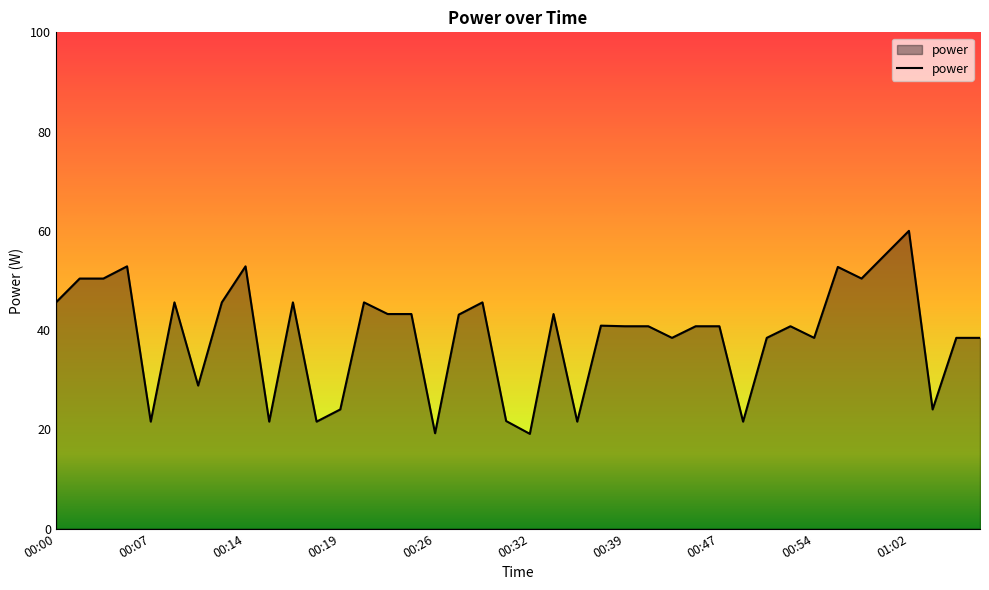

What is the difference between the maximum and minimum values?

40.9